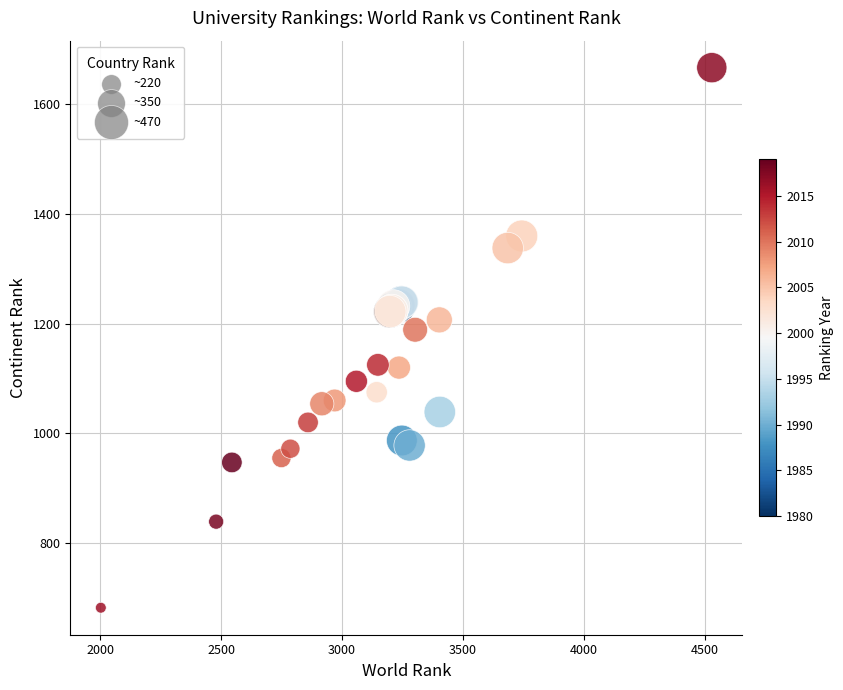

What Y value in the scatter plot is closest to 1174?

1189